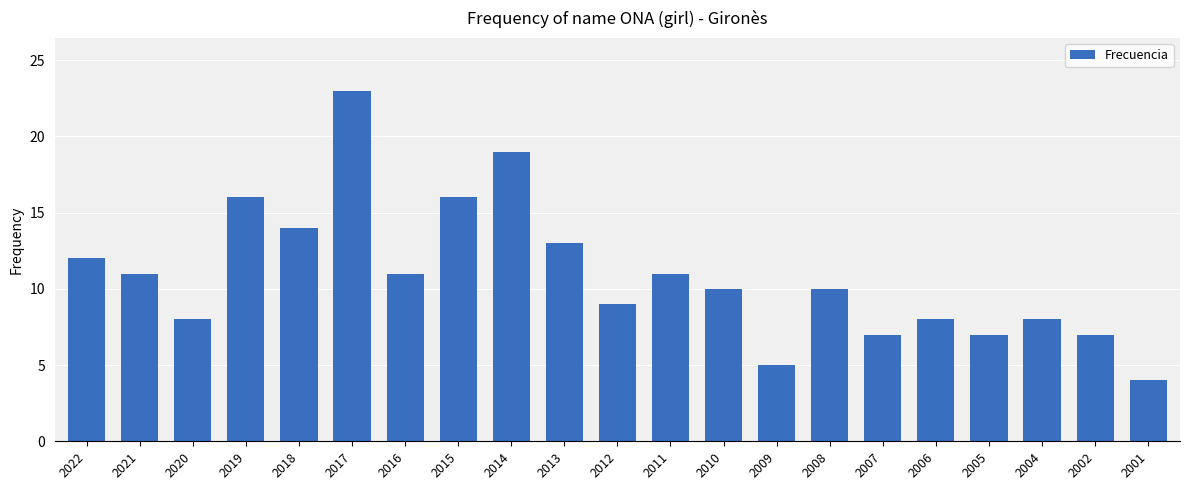

Reading right to left, list all the values displayed in this chart.

2001=4	2002=7	2004=8	2005=7	2006=8	2007=7	2008=10	2009=5	2010=10	2011=11	2012=9	2013=13	2014=19	2015=16	2016=11	2017=23	2018=14	2019=16	2020=8	2021=11	2022=12